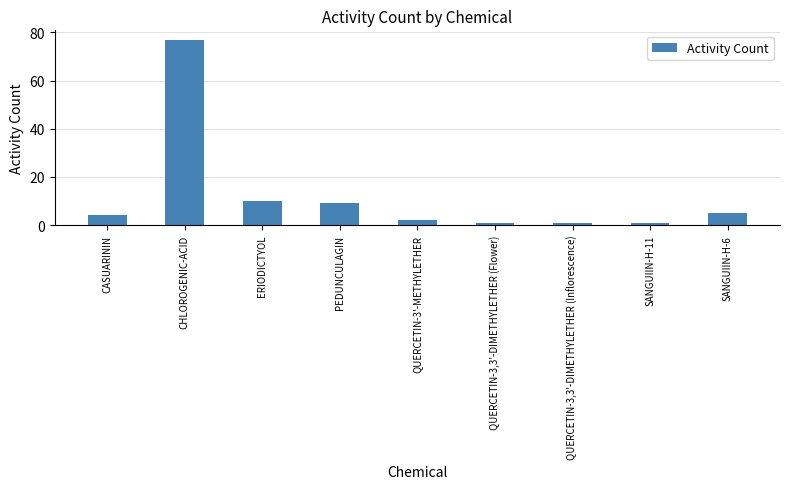

The chart shows a value of 1 at SANGUIIN-H-11. True or false?

True